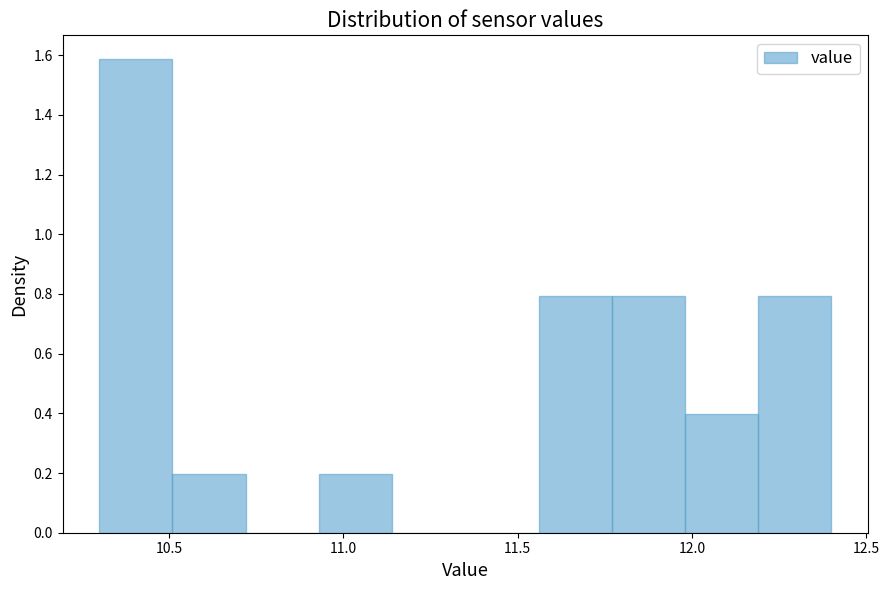

What is the height of the bar covering 11.77 to 11.98 on the x-axis? Neither the bar edges nor the heights are printed on the chart, so give them approximately, as read against the axes.

0.80